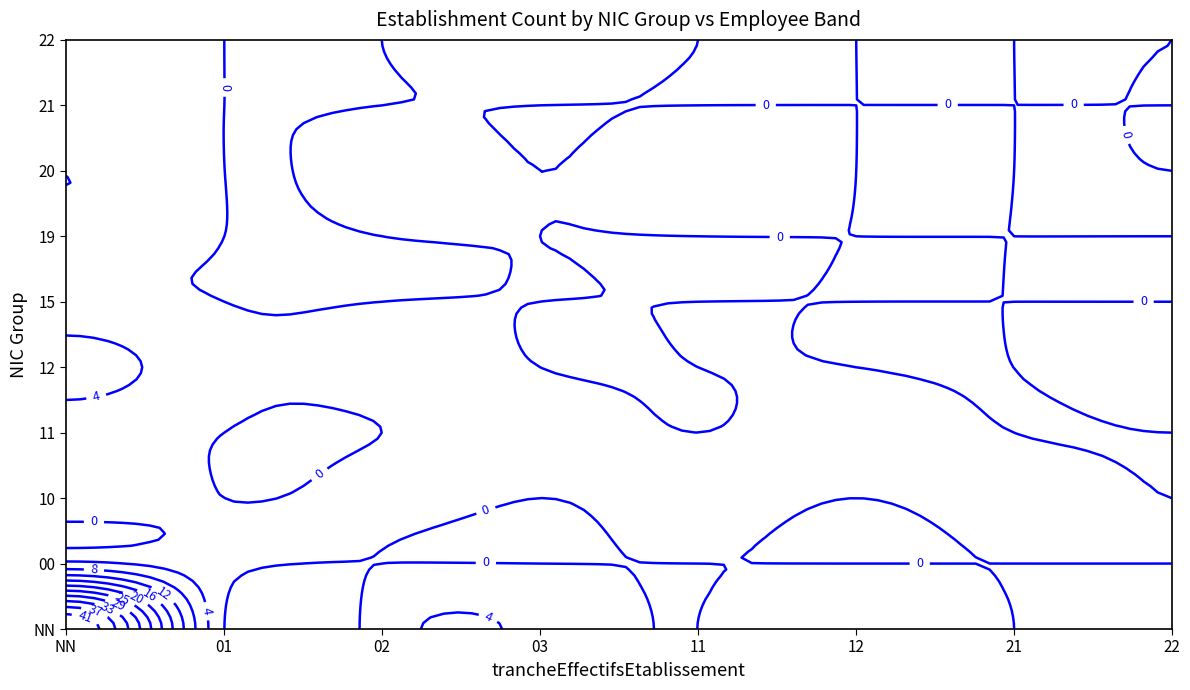

What is the difference between the 00 values at NN and 01?

4